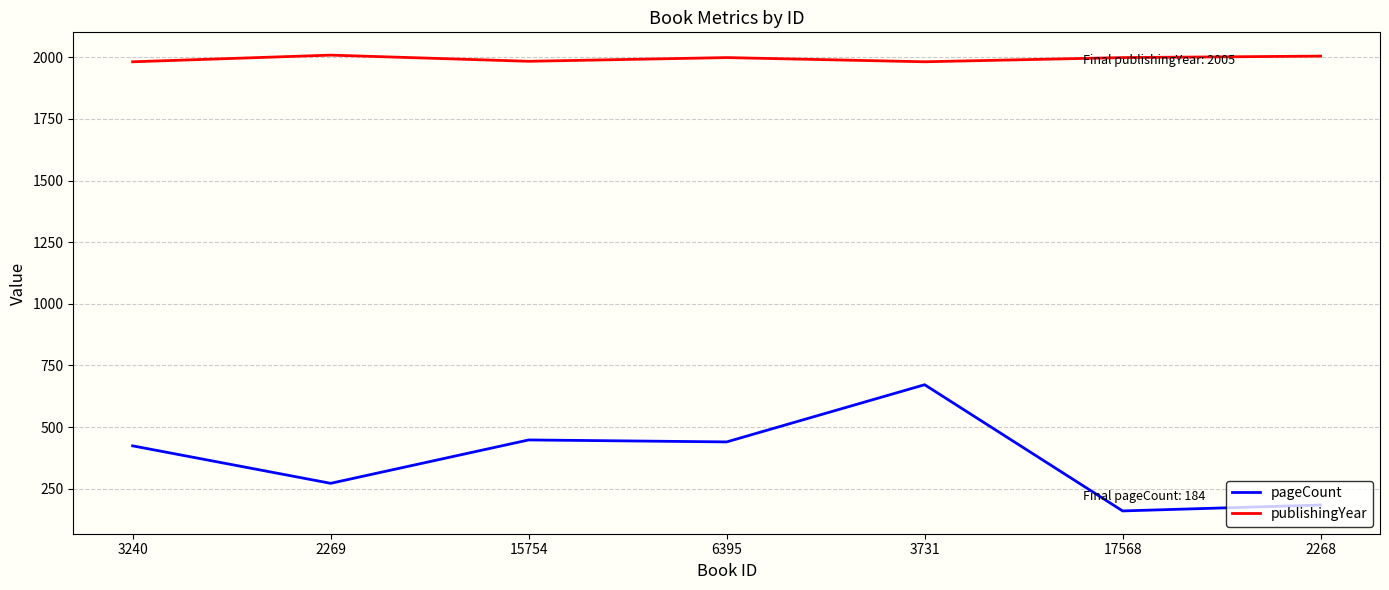

True or false: pageCount and publishingYear cross at least once.

False